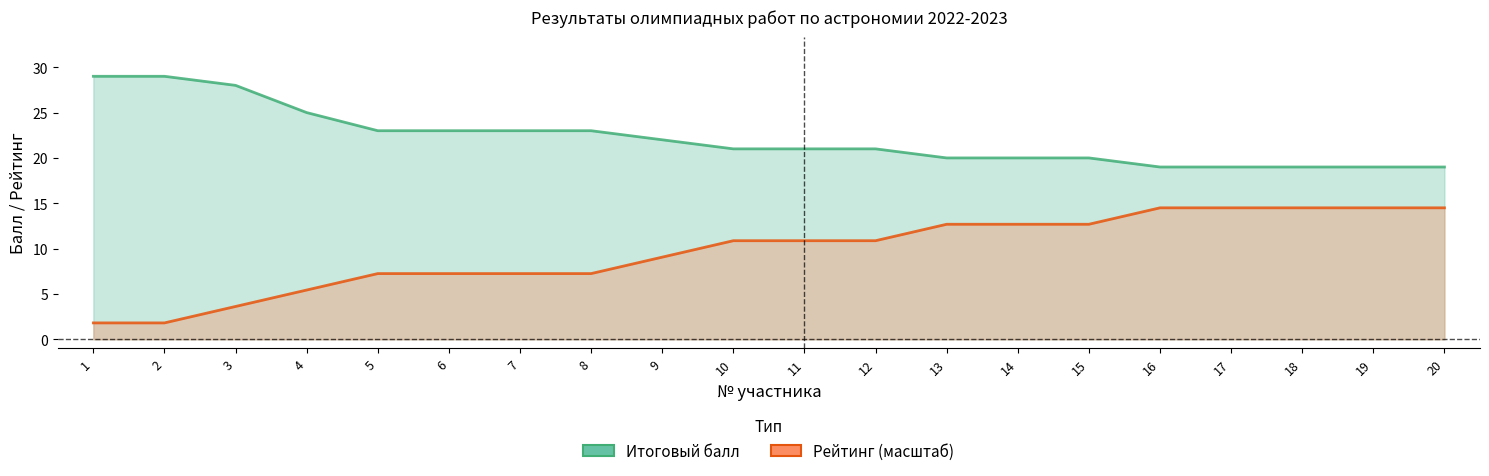

True or false: Итоговый балл has a value of 23.0 at 8.

True